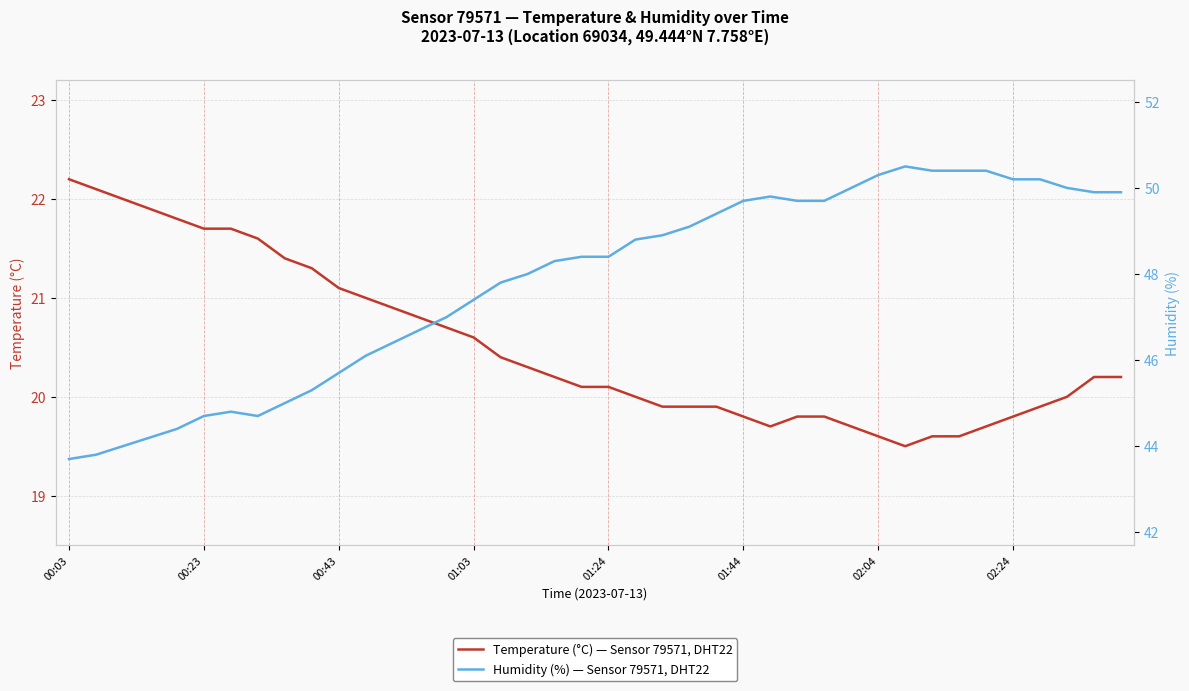

Is this an area chart (filled region under the line)?

No